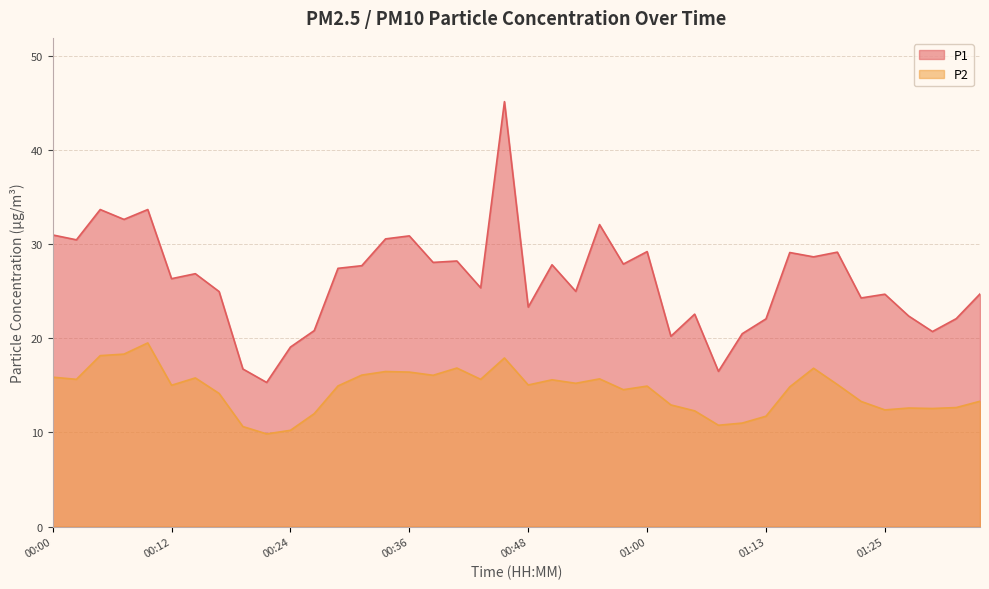

Between 00:02 and 00:24, which series saw the biggest shift?

P1